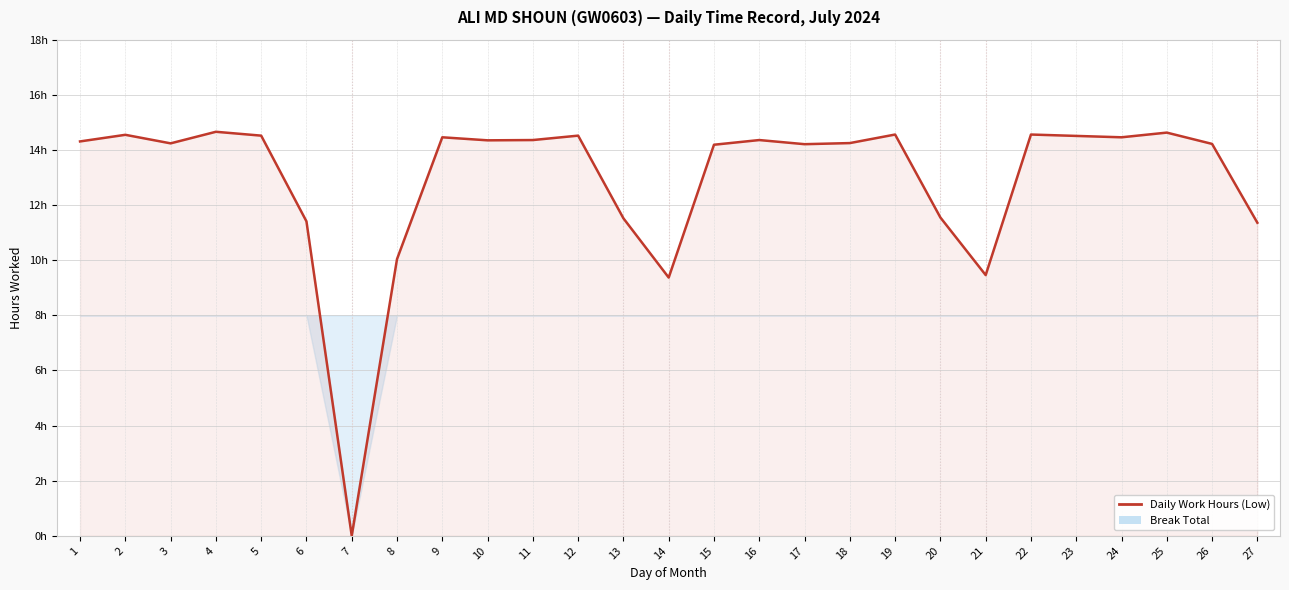

What is the change in value from 4 to 26?

-0.4